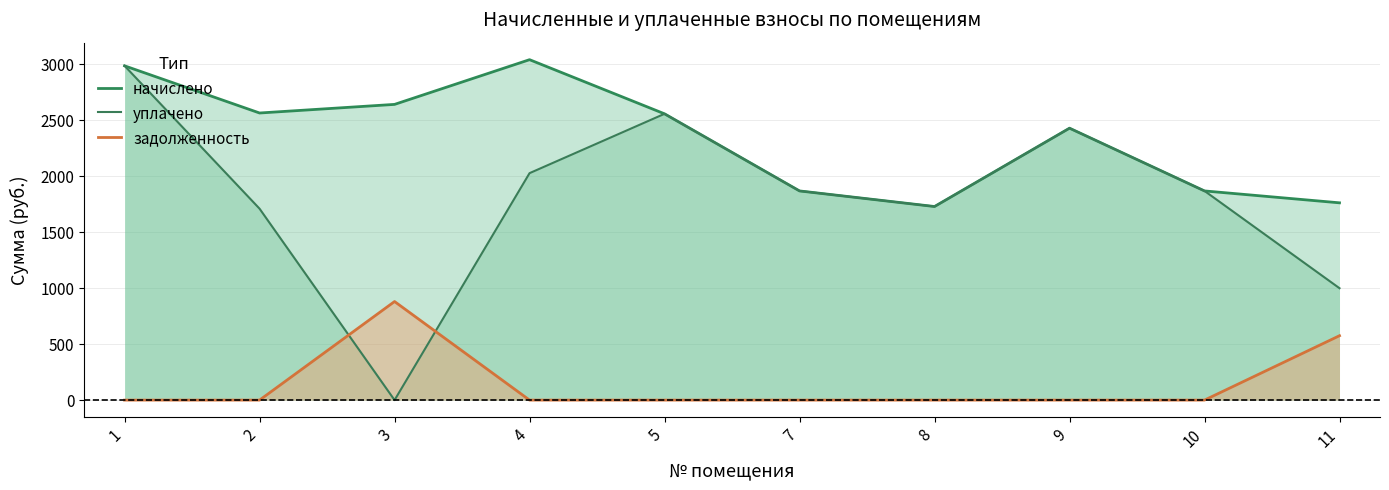

Which has a higher value, 3 or 2?

3